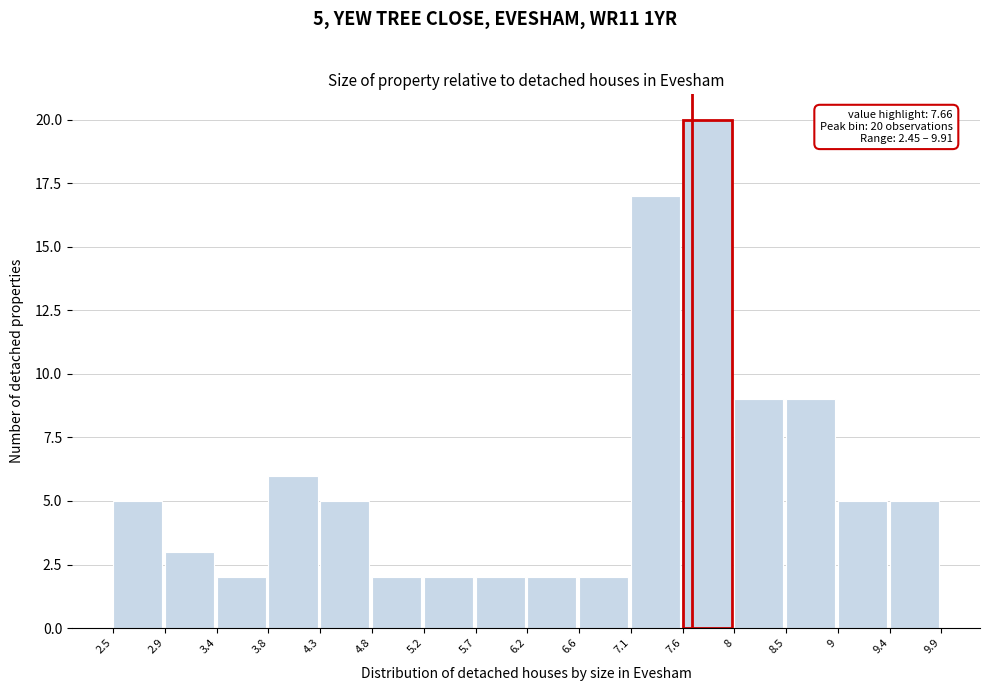

Which range on the x-axis has the tallest bar?

7.6 to 8